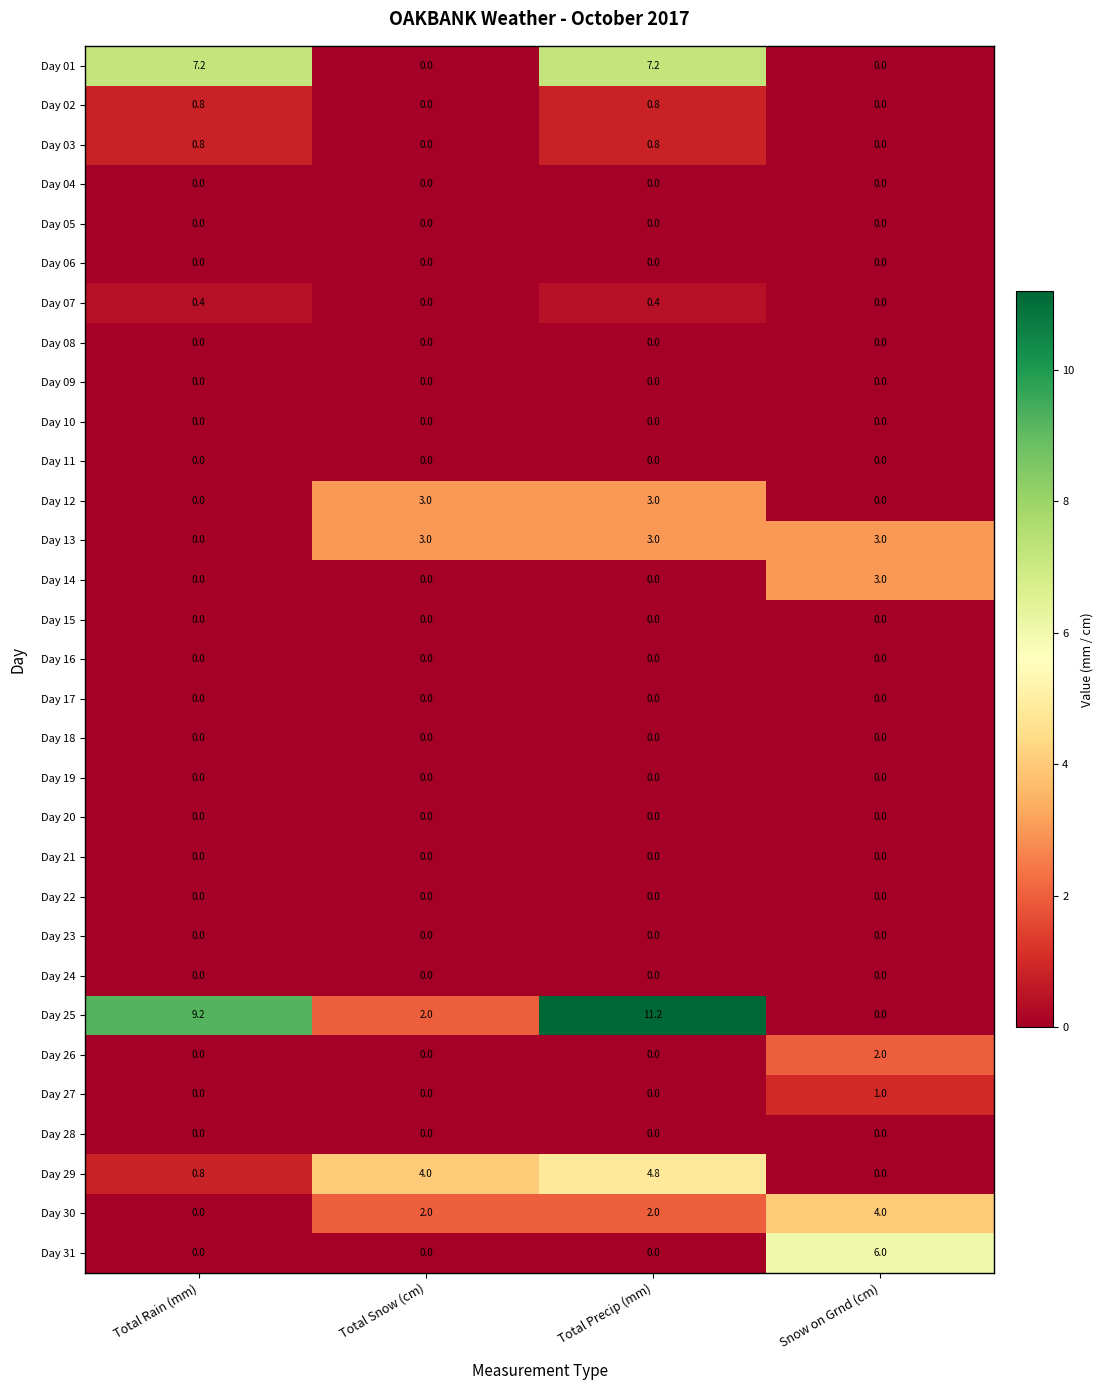

Which series has the largest total across all categories?

Day 25